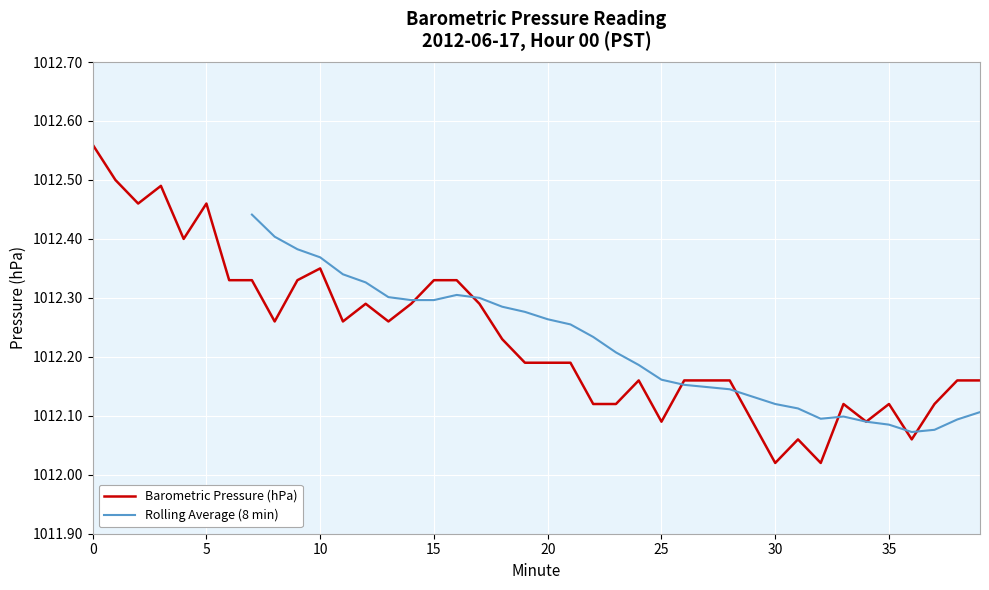

Is it true that the value at 39 is 1012.2?

True